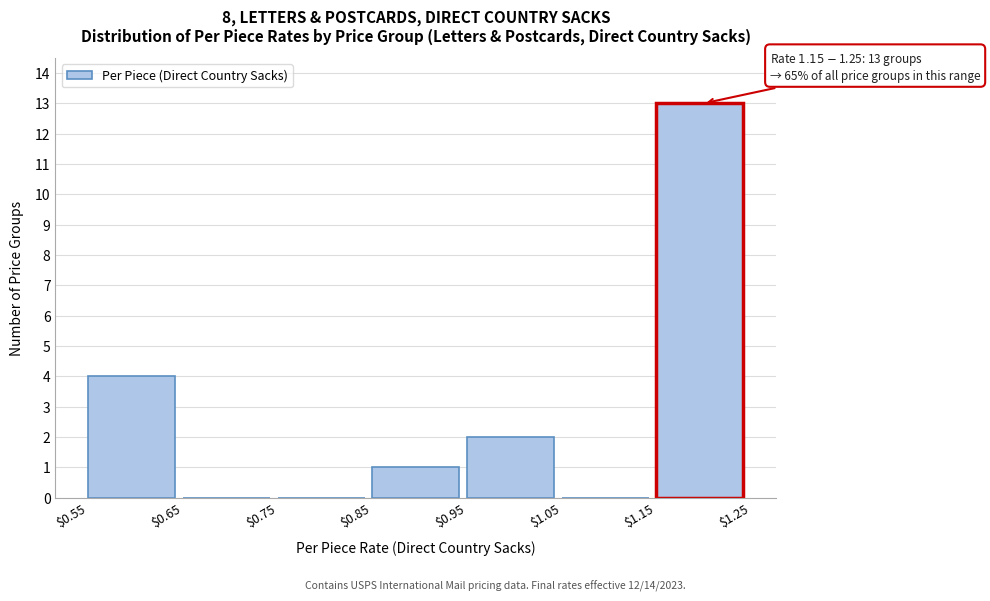

Which range on the x-axis has the tallest bar?

$1.15 to $1.25